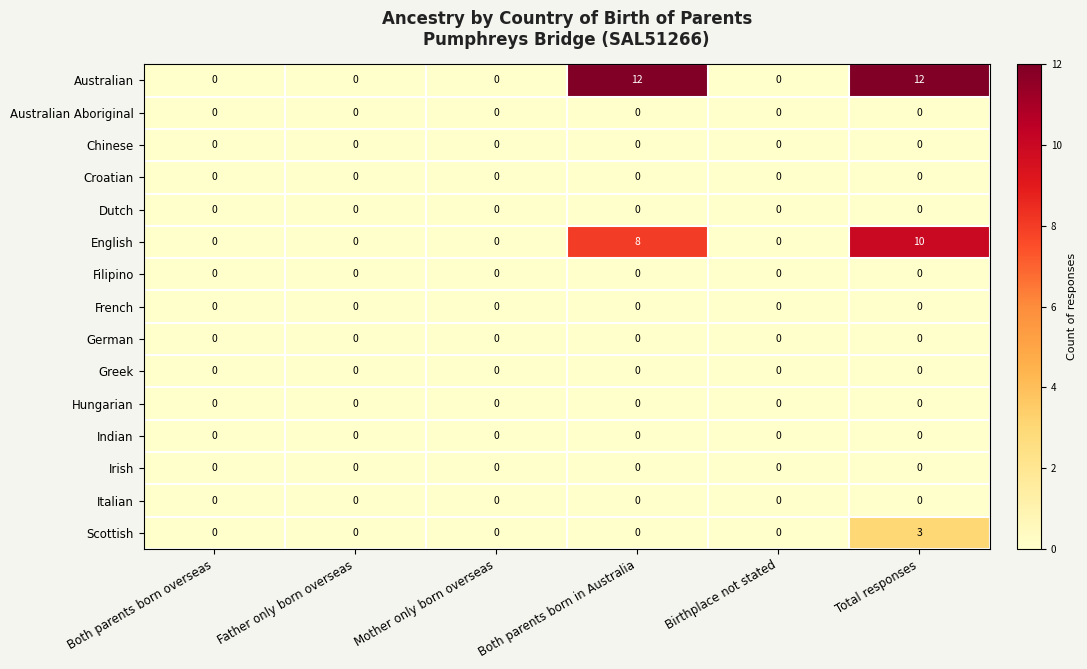

The Dutch series shows 0 at Both parents born in Australia. True or false?

True